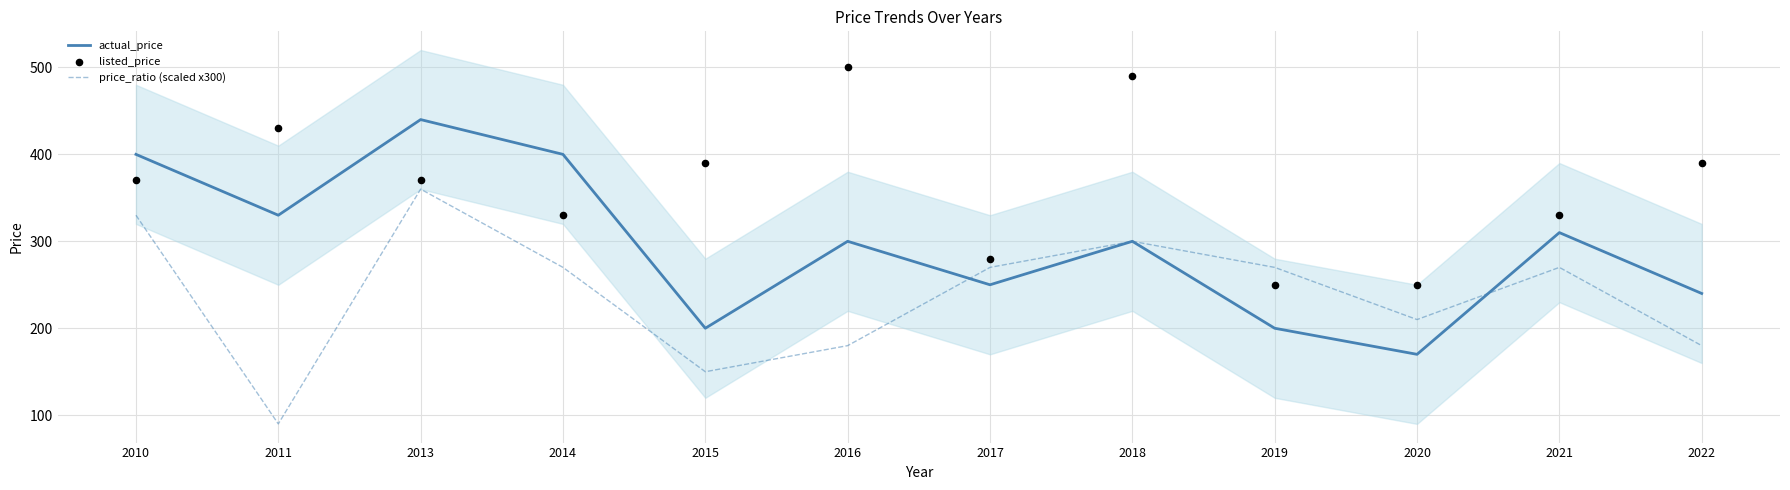

At how many categories does at least one series exceed 378?

8